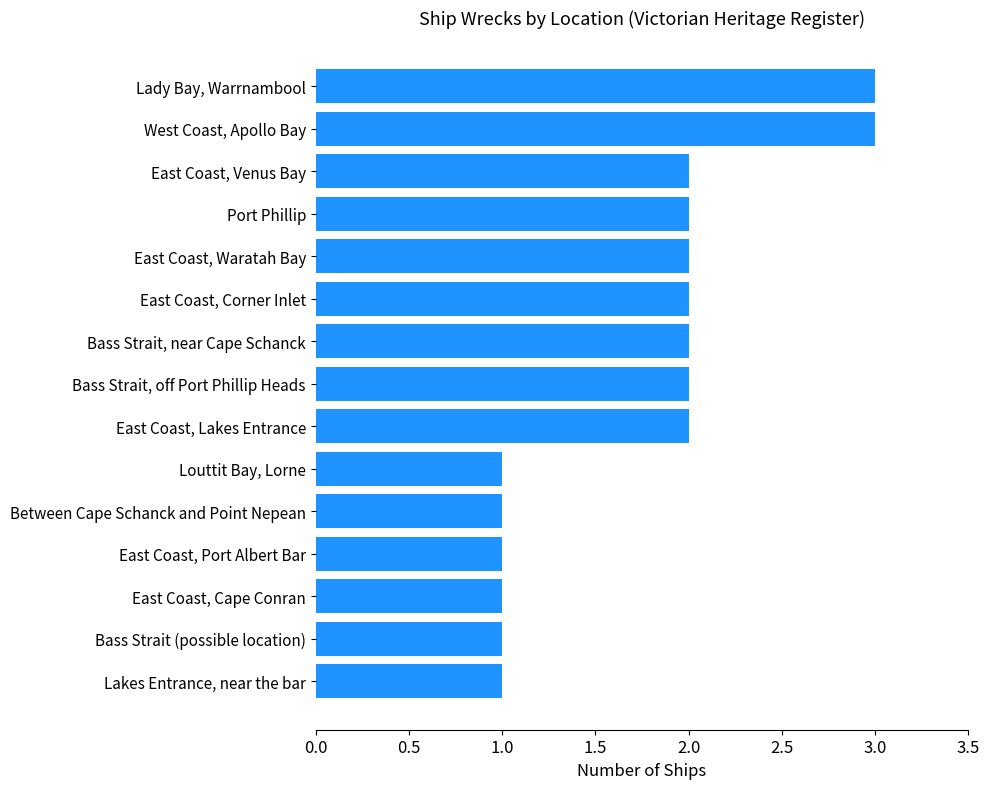

What value does the data have at West Coast, Apollo Bay?

3